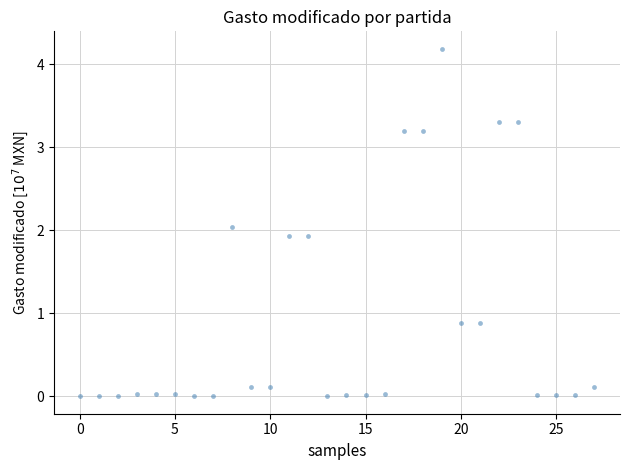

What is the range of Y values (max minus min)?

4.2